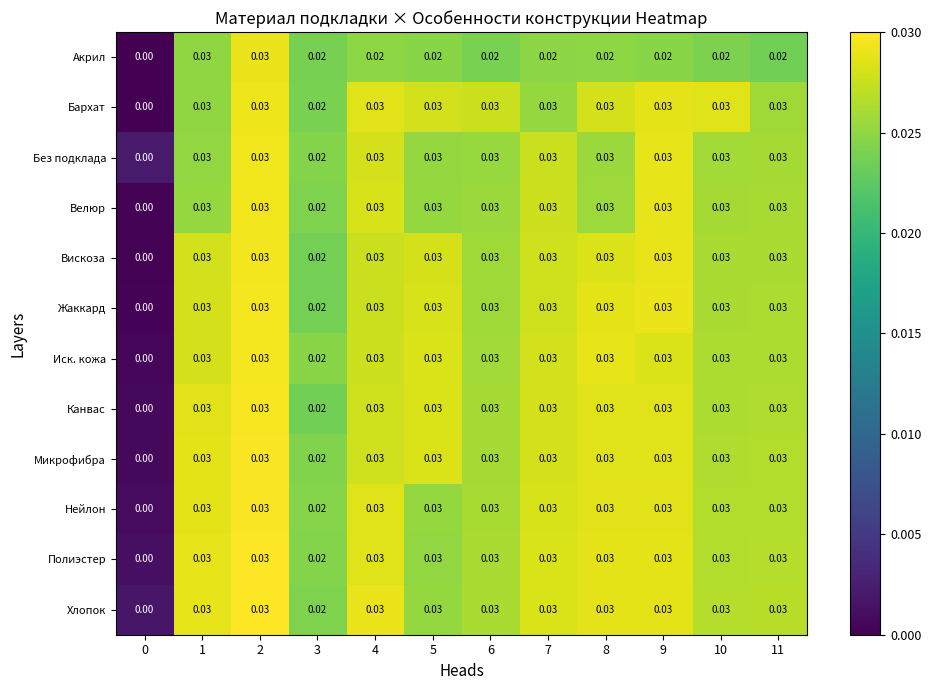

Is the value of Без подклада at 4 greater than the value of Бархат at 3?

Yes